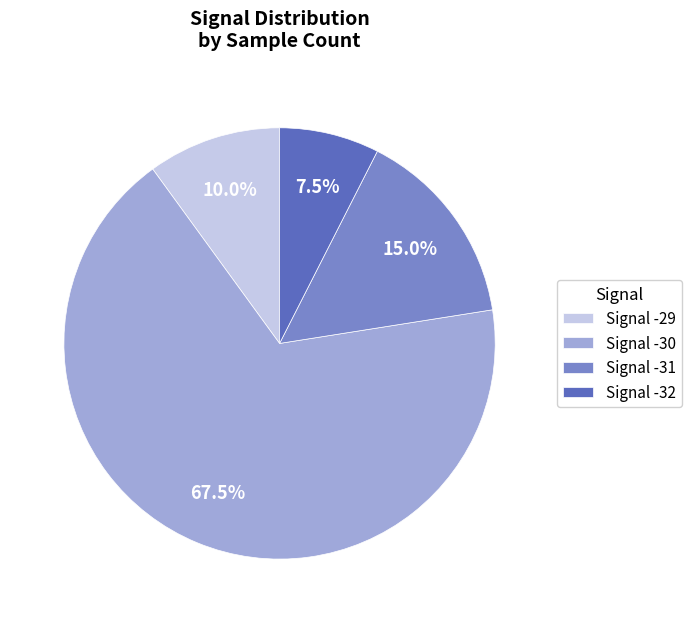

Which category has the smallest portion of the pie?

Signal -32